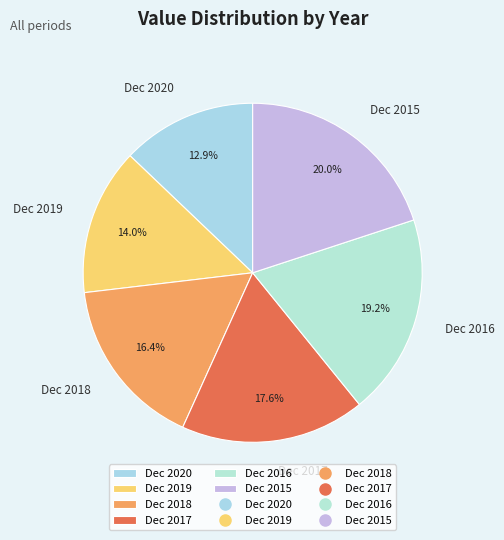

Which has a higher value, Dec 2017 or Dec 2019?

Dec 2017